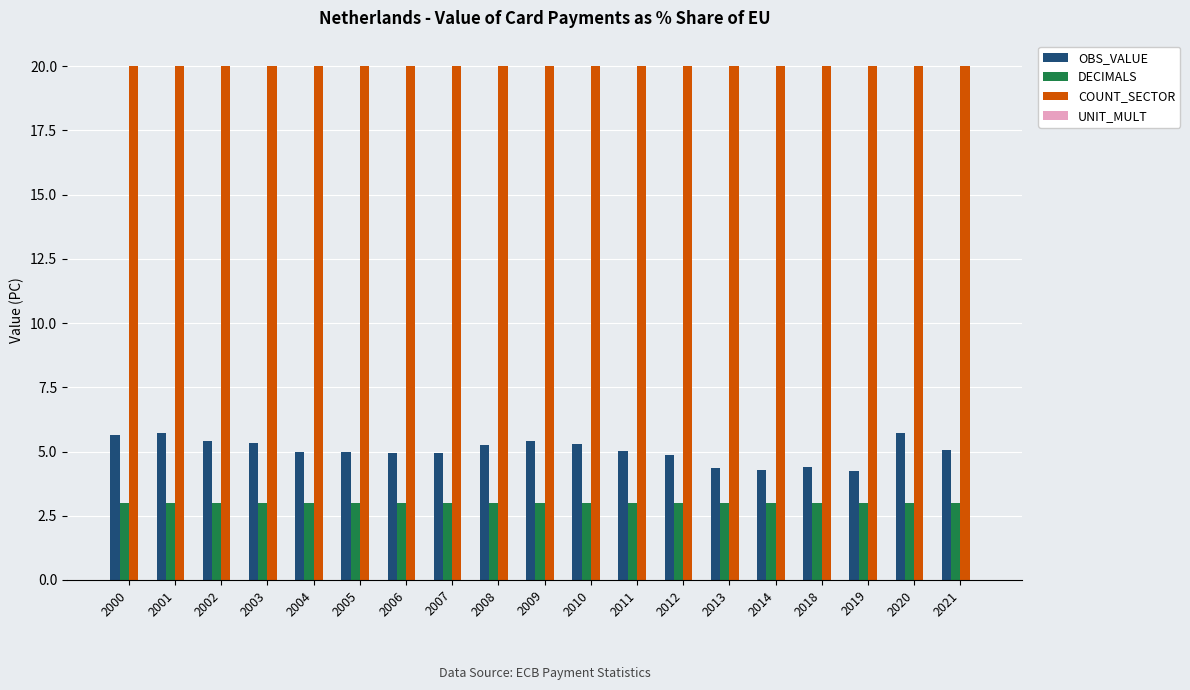

The value of COUNT_SECTOR at 2006 is 13.6. True or false?

False